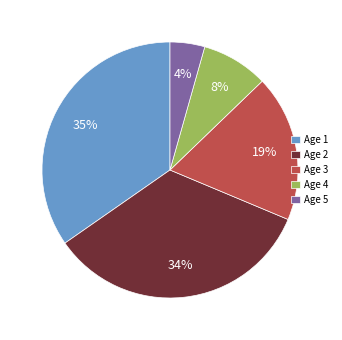

Is the sum of Age 4 and Age 2 greater than half?

No